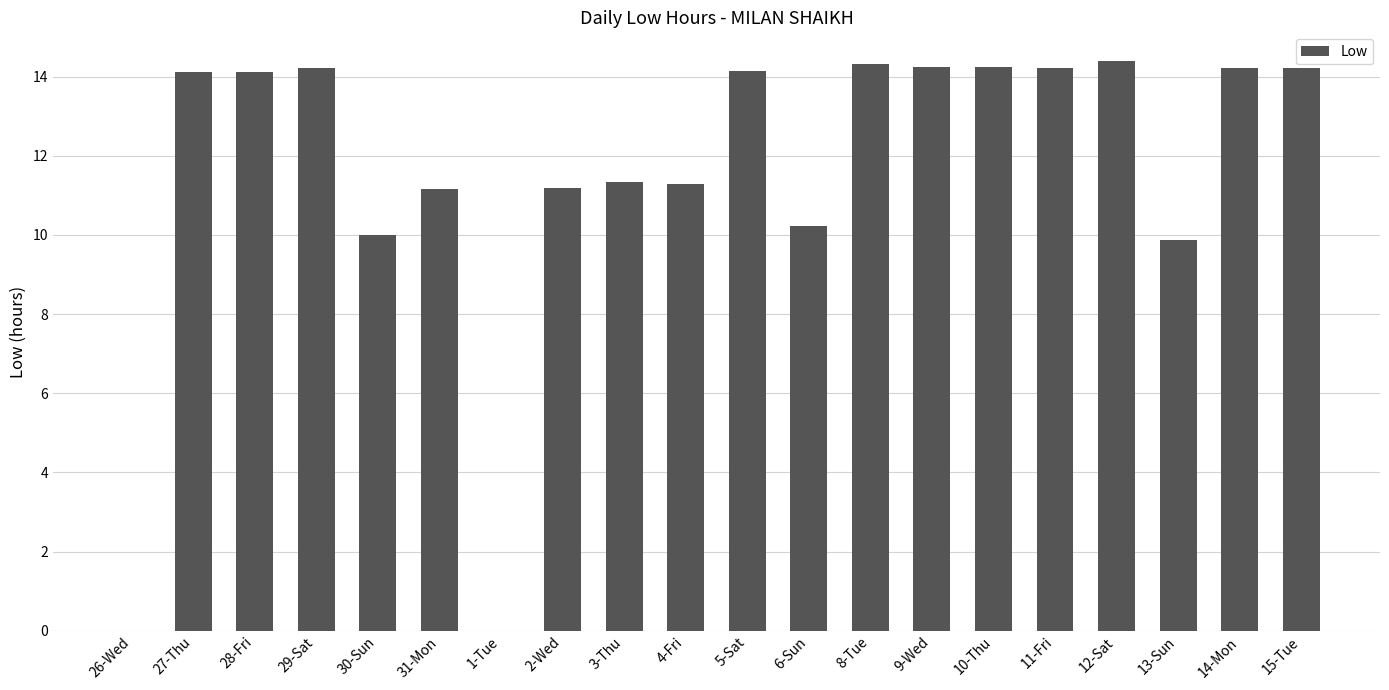

What is the sum of all values?

231.5